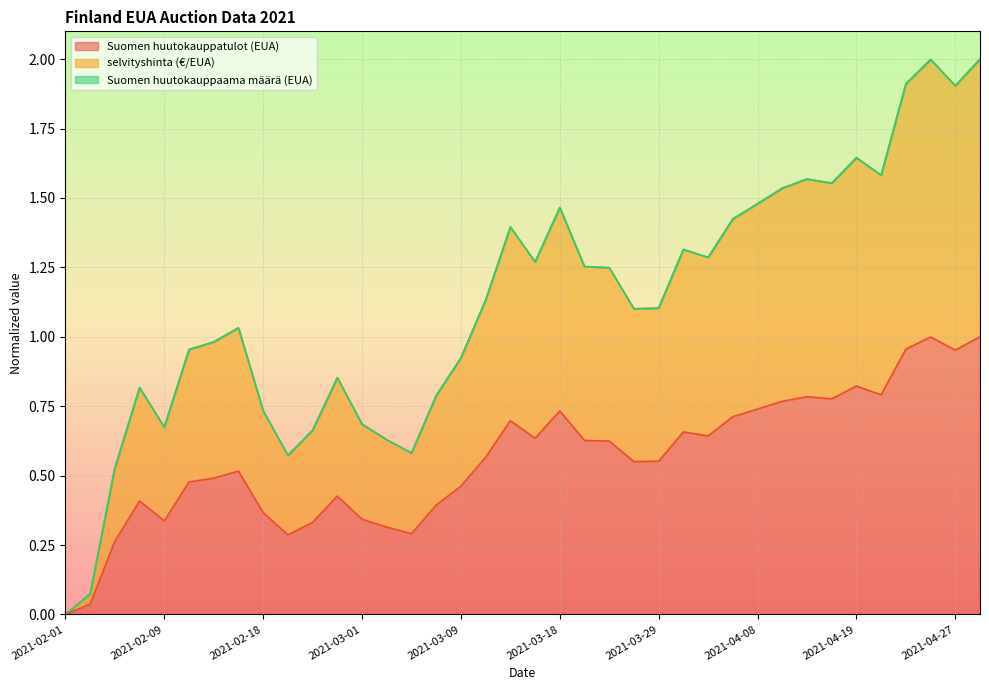

Where does the selvityshinta (€/EUA) series first go above 1?

2021-02-16